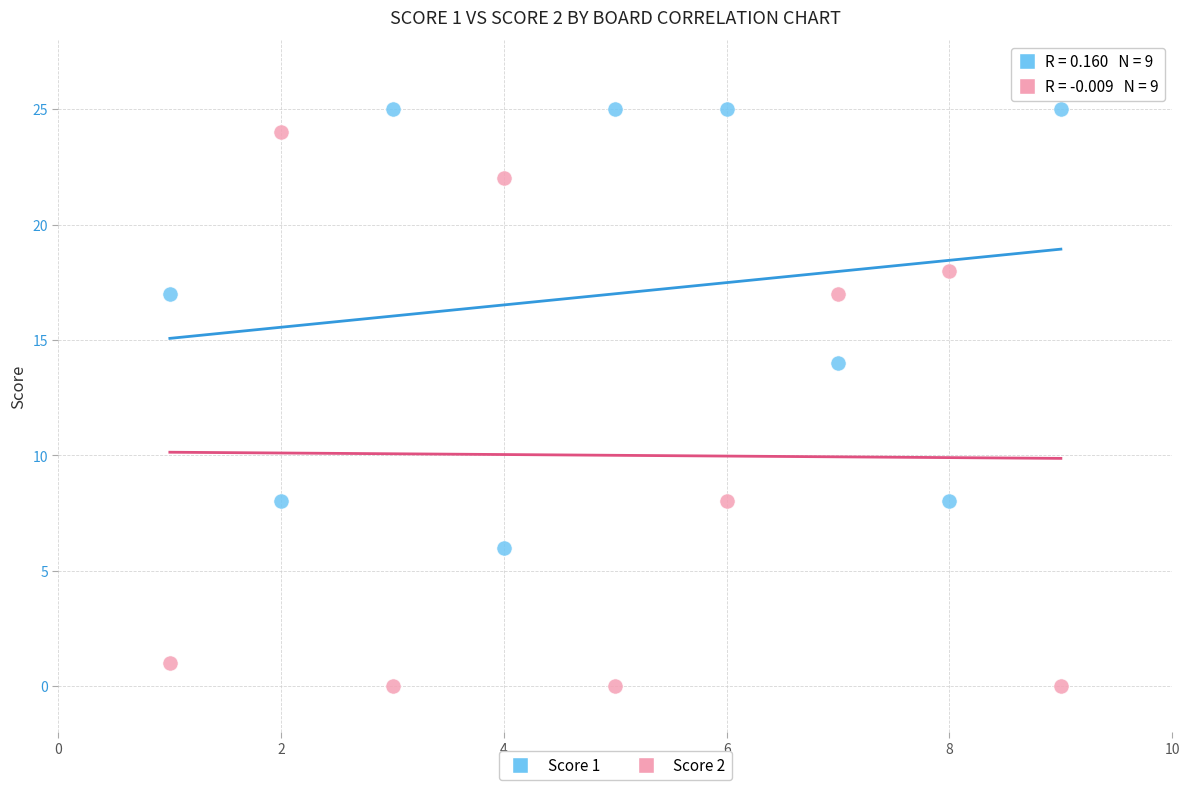

Across all data points, what is the range of X values (max minus min)?

8